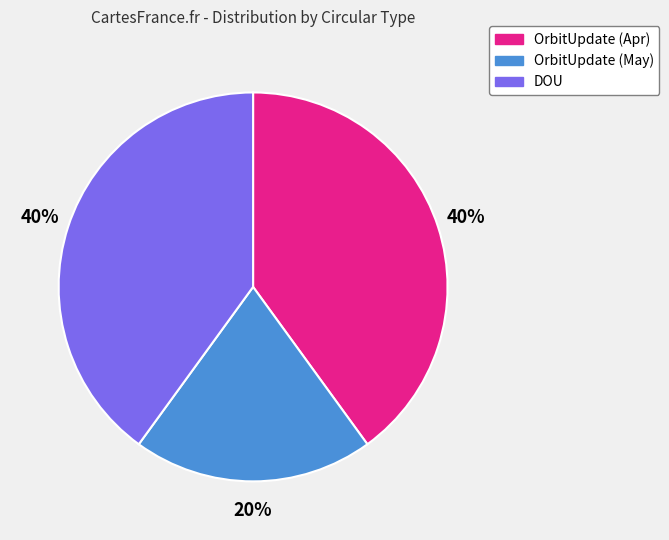

The OrbitUpdate (May) slice represents 28% of the pie. True or false?

False